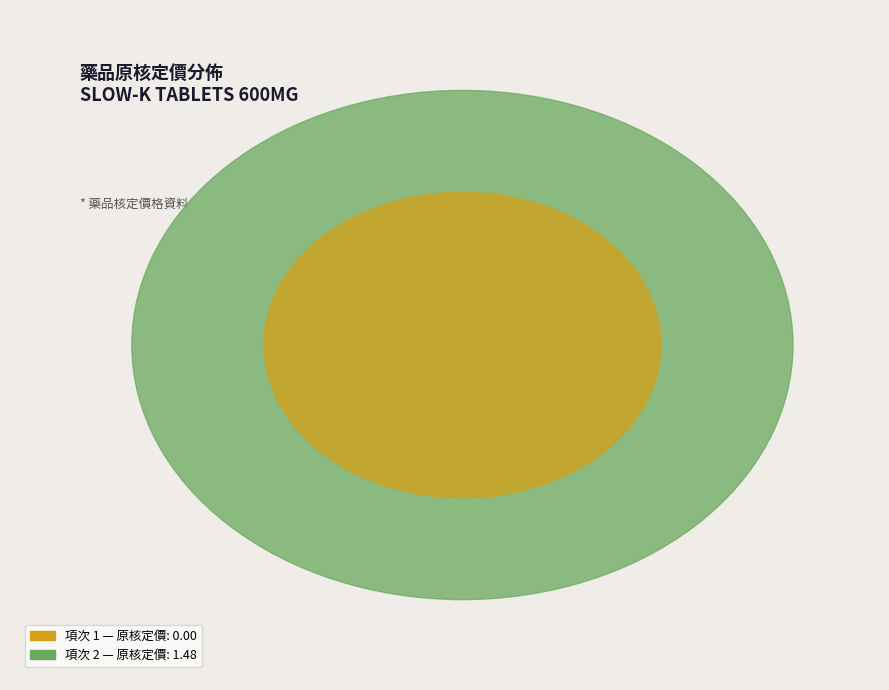

What is the smallest slice in the pie chart?

1 (原核定價: 0.0)